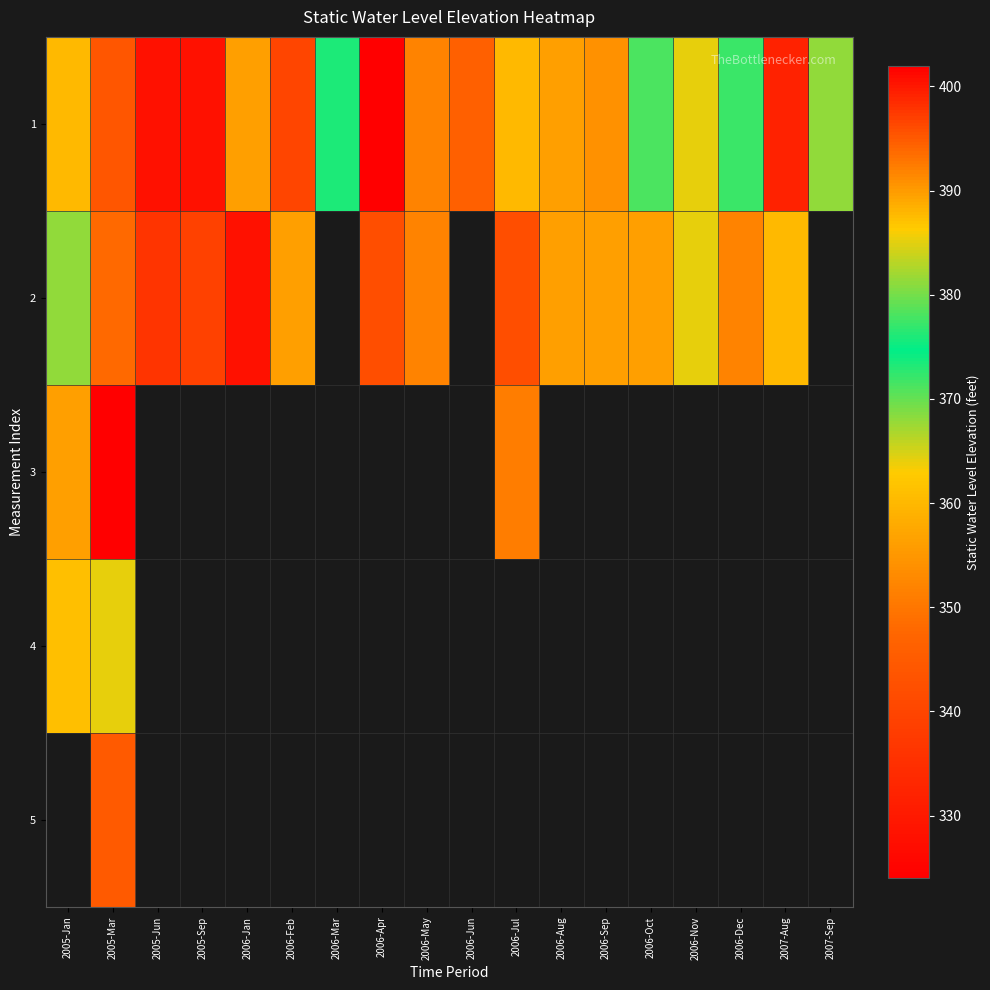

At how many categories does at least one series exceed 333?

18